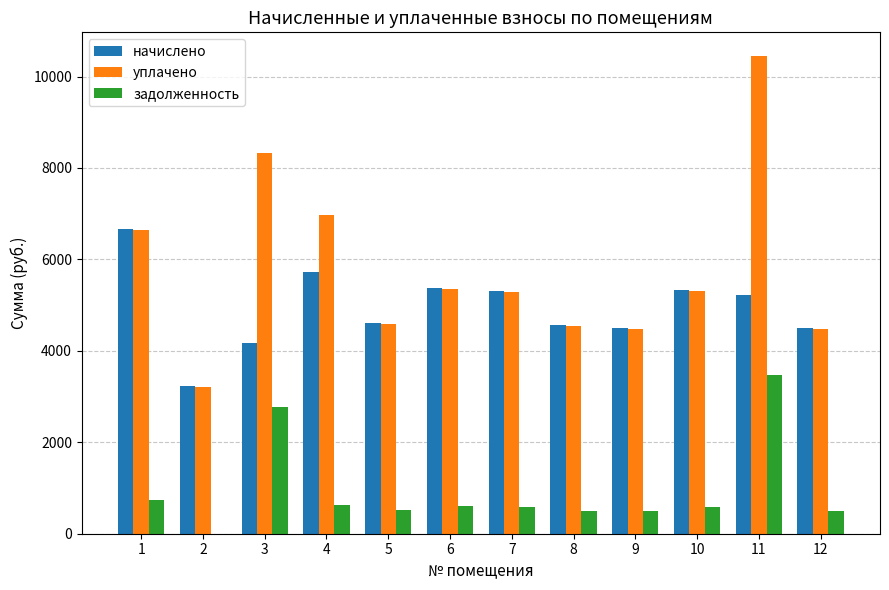

What are all the series names shown in the legend?

начислено, уплачено, задолженность